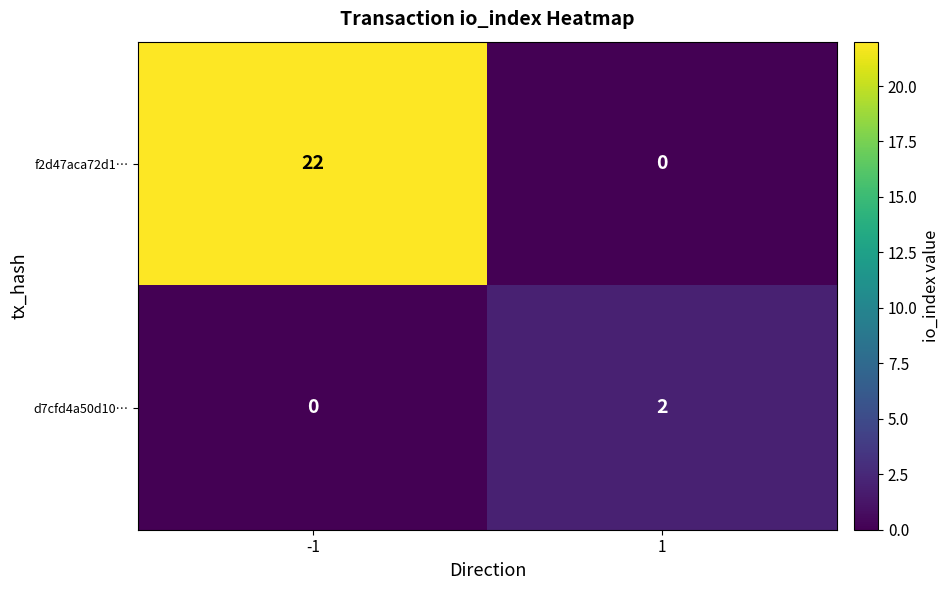

At -1, list the series in order from largest to smallest.

f2d47aca72d1…, d7cfd4a50d10…